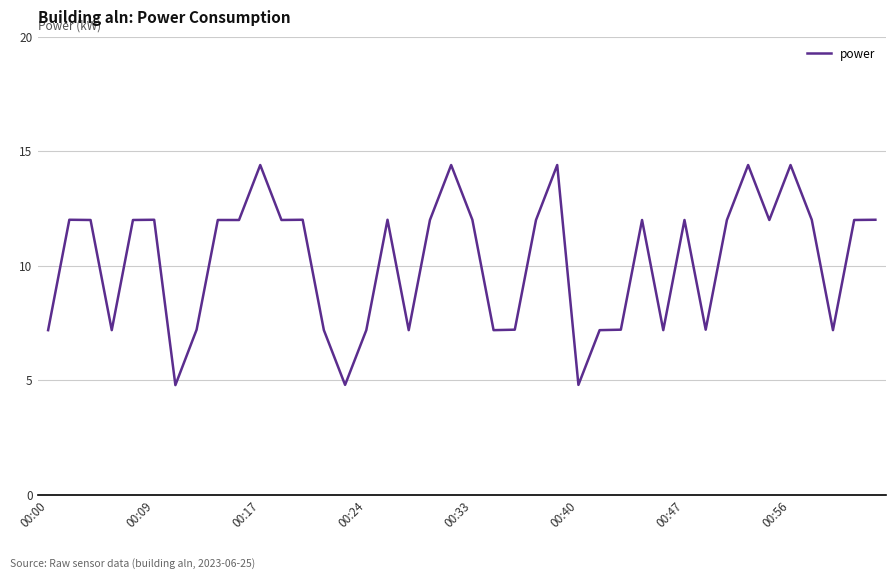

What is the difference between the maximum and minimum values?

9.6